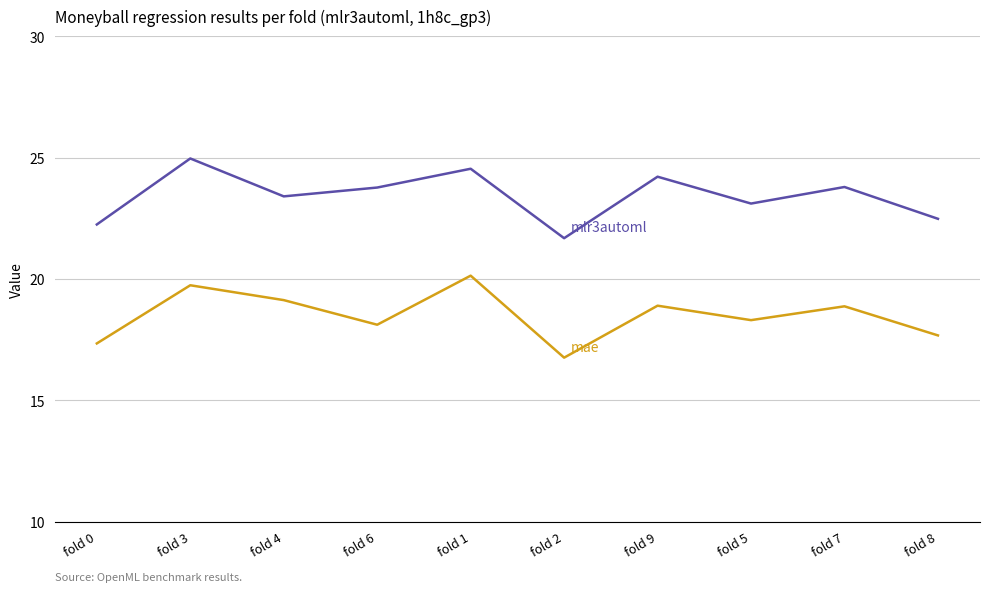

True or false: mlr3automl and r2 cross at least once.

False